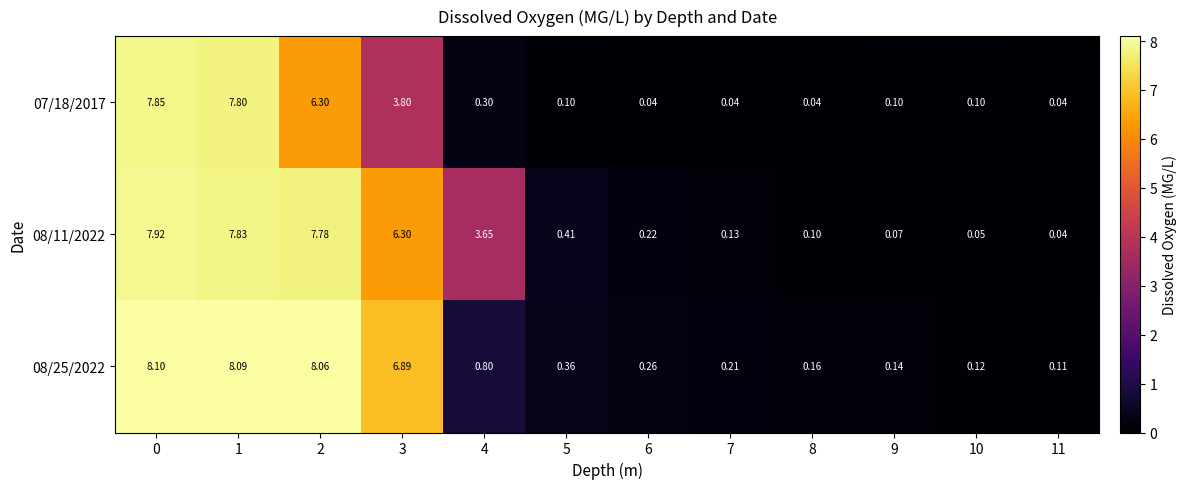

Is the value of 08/25/2022 at 7 greater than the value of 07/18/2017 at 10?

Yes